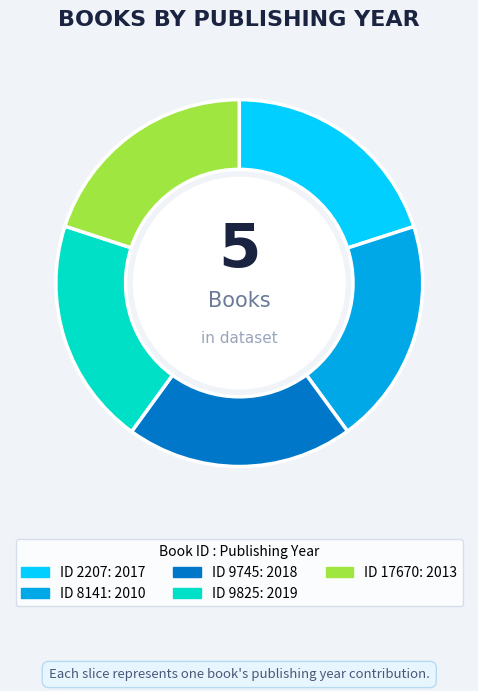

Is there any slice that represents more than half of the pie?

No